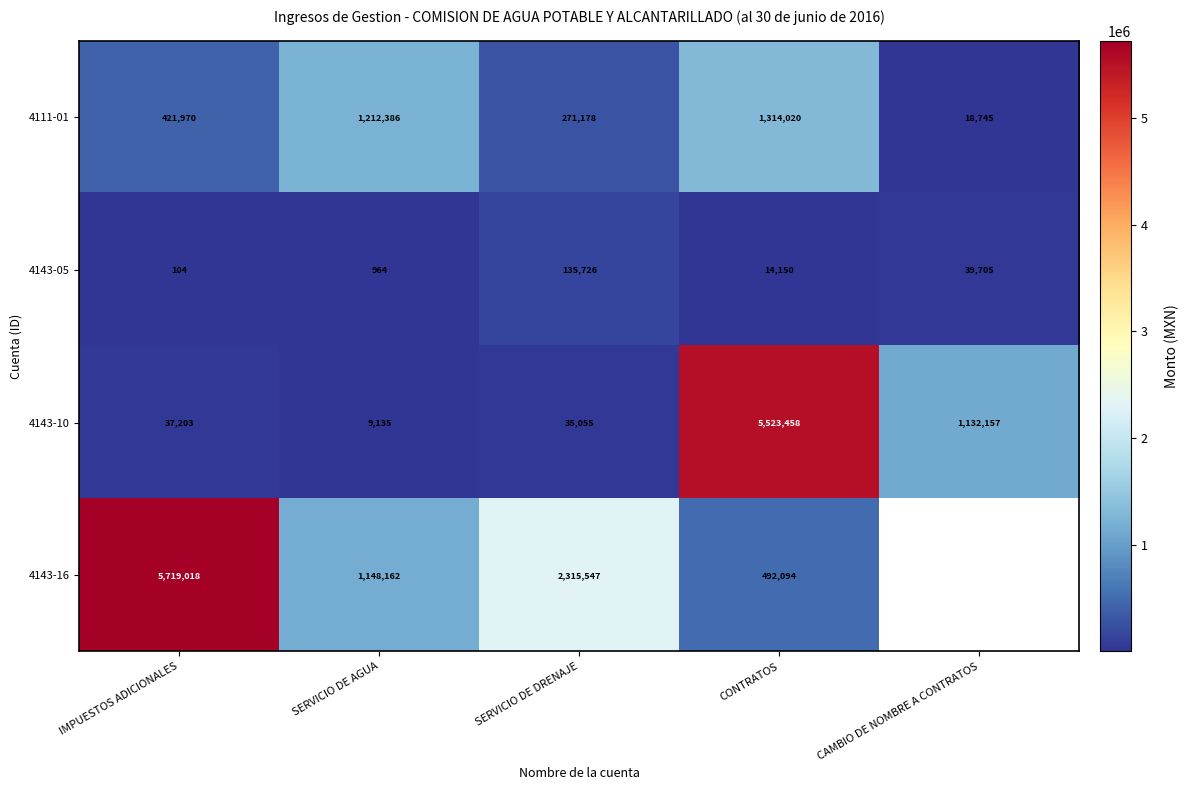

Which has a higher value, CONTRATOS or IMPUESTOS ADICIONALES?

CONTRATOS